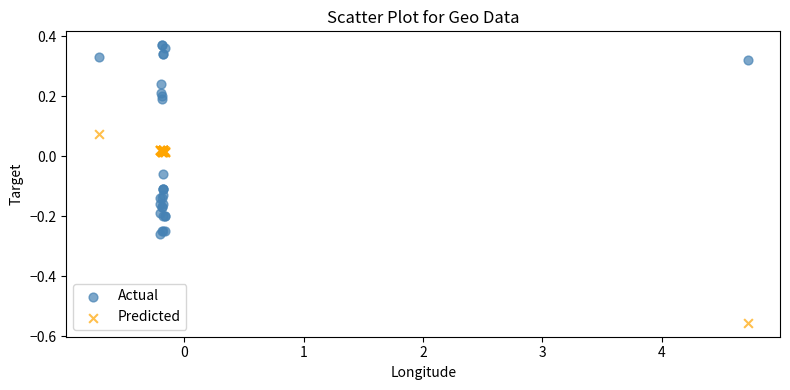

Which series contains the highest Y value?

Actual